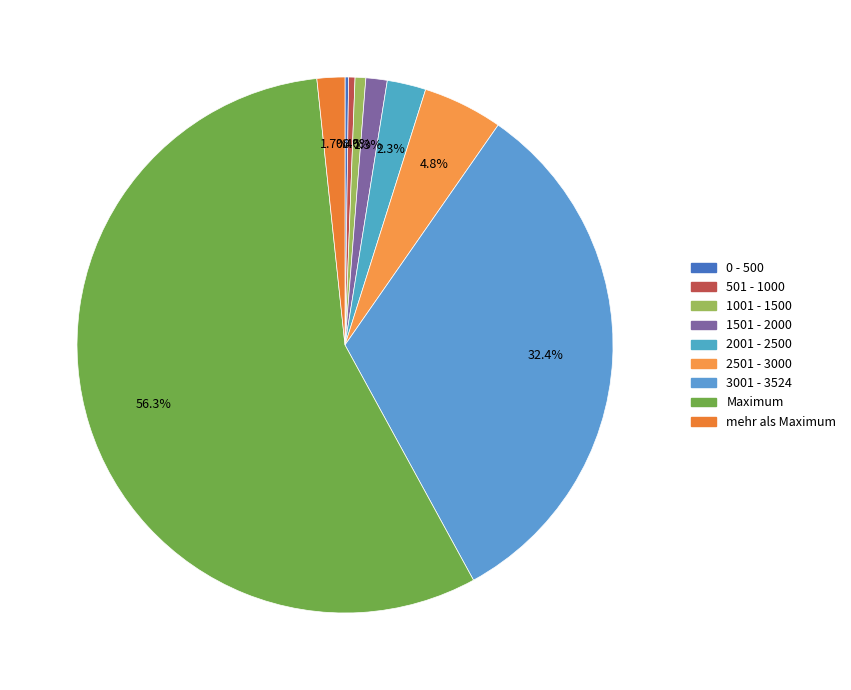

What is the ratio of the value at 1001 - 1500 to the value at 1501 - 2000?

0.5